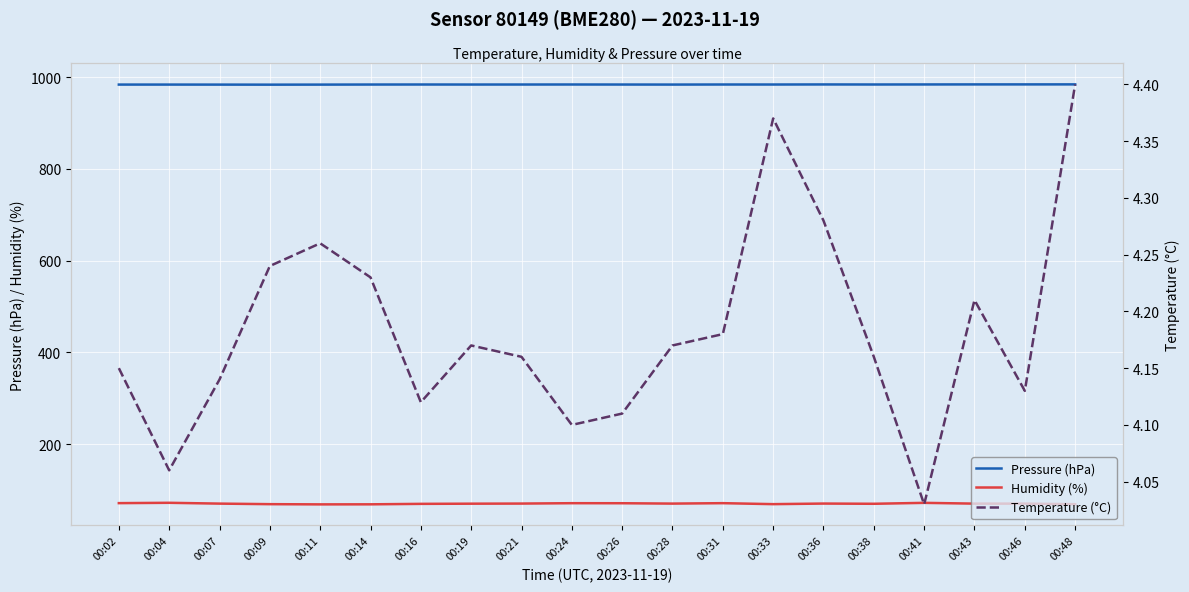

True or false: Humidity (%) and Temperature (°C) cross at least once.

False